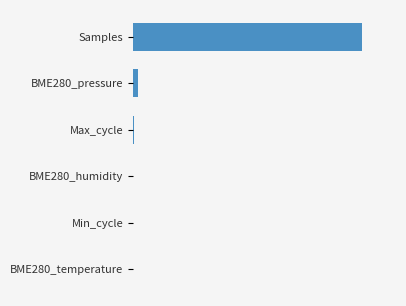

What is the greatest value displayed?

1.0